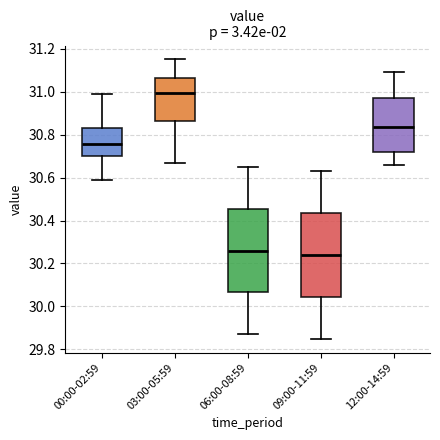

Reading left to right, transcribe this box plot: for each box, give where its median line is, the range the box spans, and where its two whiskers end, as read against the y-axis. The values are not printed on the chart, so give them approximately, as read against the axis.

00:00-02:59: median 30.76, box 30.70 to 30.84, whiskers 30.60 to 31.00
03:00-05:59: median 31.00, box 30.86 to 31.06, whiskers 30.68 to 31.16
06:00-08:59: median 30.26, box 30.06 to 30.46, whiskers 29.88 to 30.66
09:00-11:59: median 30.24, box 30.04 to 30.44, whiskers 29.86 to 30.64
12:00-14:59: median 30.84, box 30.72 to 30.98, whiskers 30.66 to 31.10